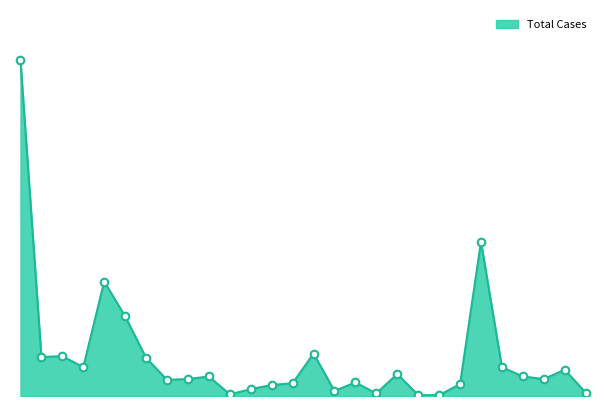

Does the chart have visible grid lines?

No